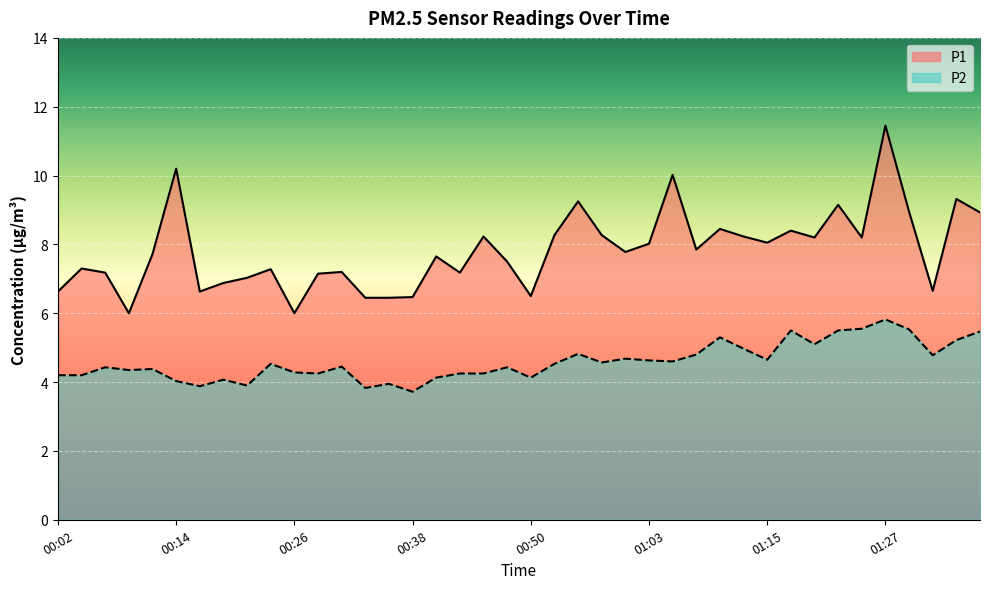

Between 00:16 and 00:09, which is larger?

00:16